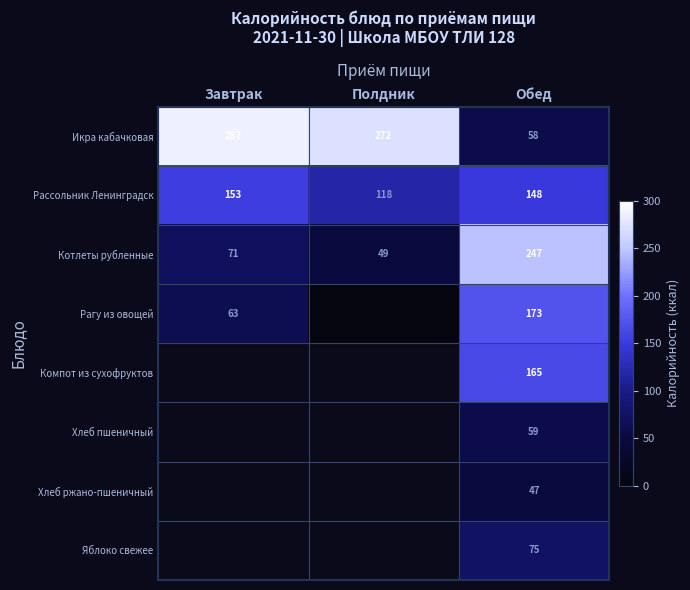

At Обед, list the series in order from smallest to largest.

Хлеб ржано-пшеничный, Икра кабачковая, Хлеб пшеничный, Яблоко свежее, Рассольник Ленинградск, Компот из сухофруктов, Рагу из овощей, Котлеты рубленные